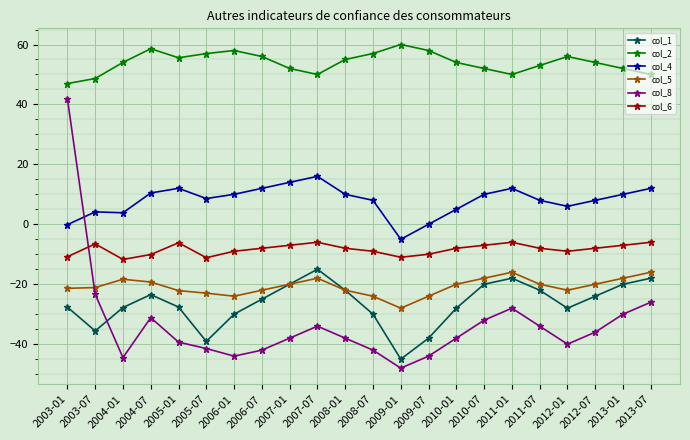

What is the minimum value shown in the chart?

-48.0